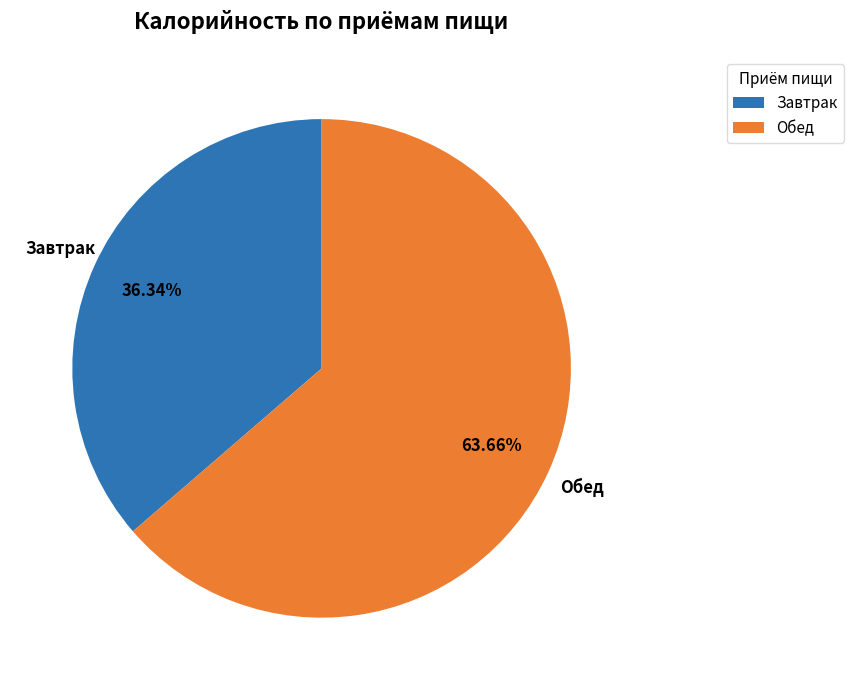

Count the number of slices in the pie.

2